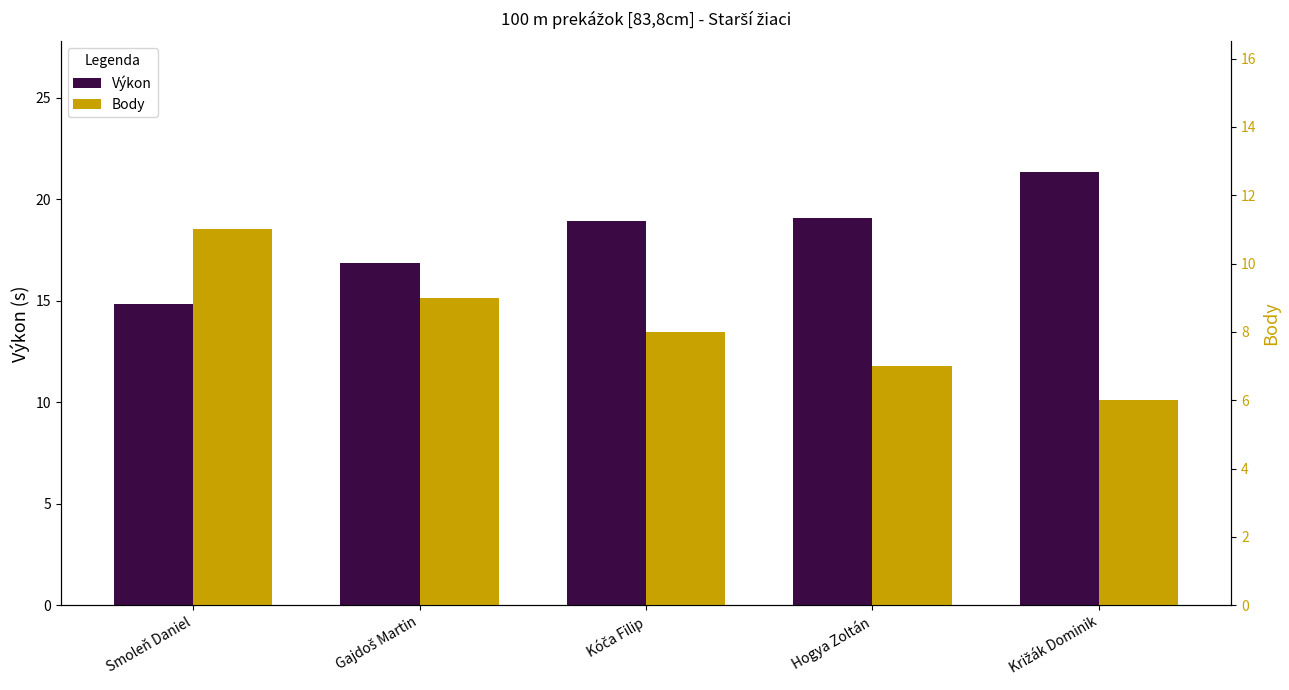

At which label is Výkon closest to 18?

Kóča Filip